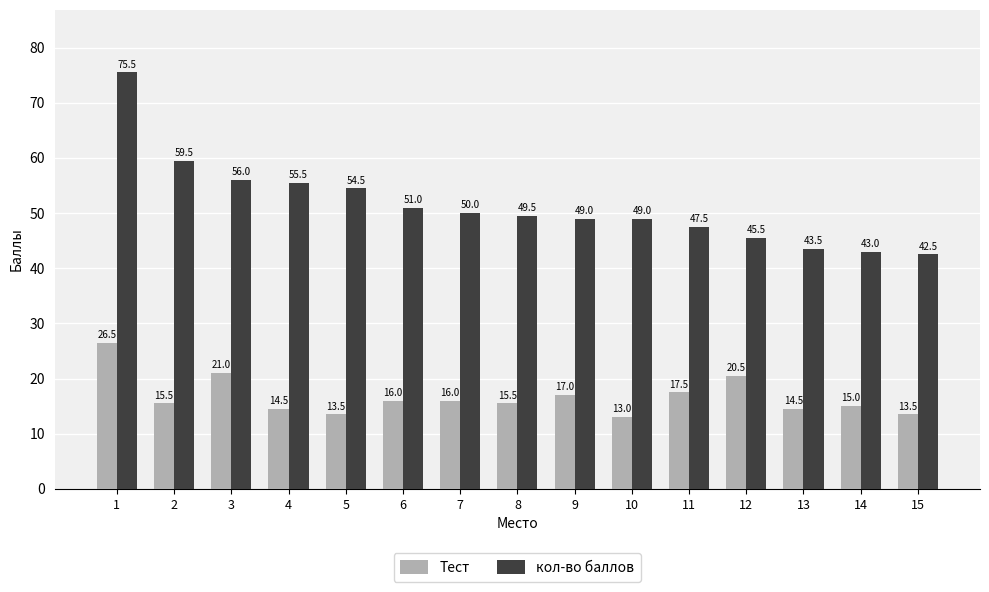

Where is Тест nearest to the value 19?

11